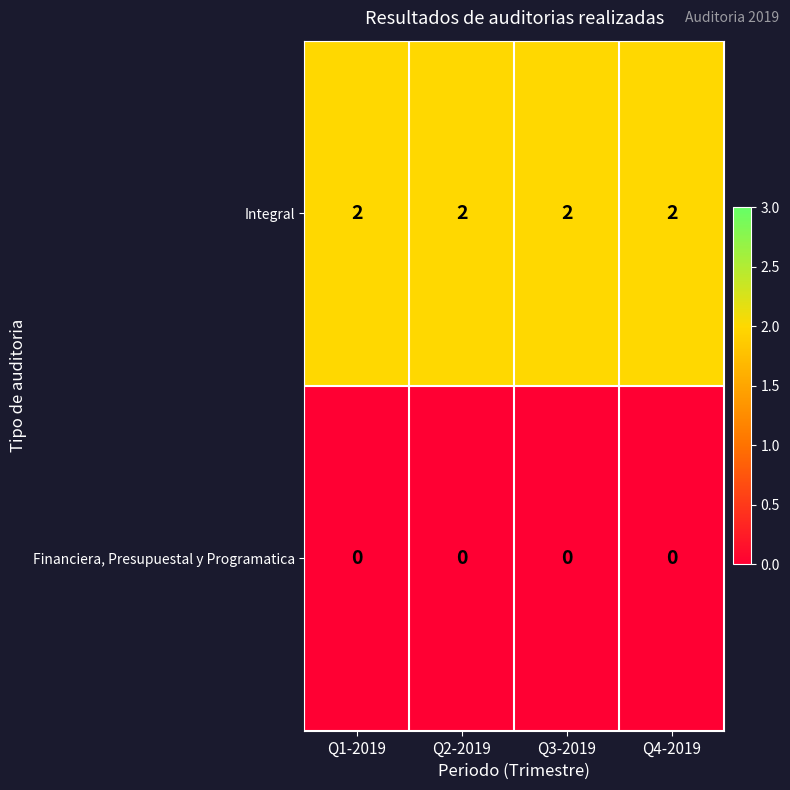

At how many categories does at least one series exceed 0?

4